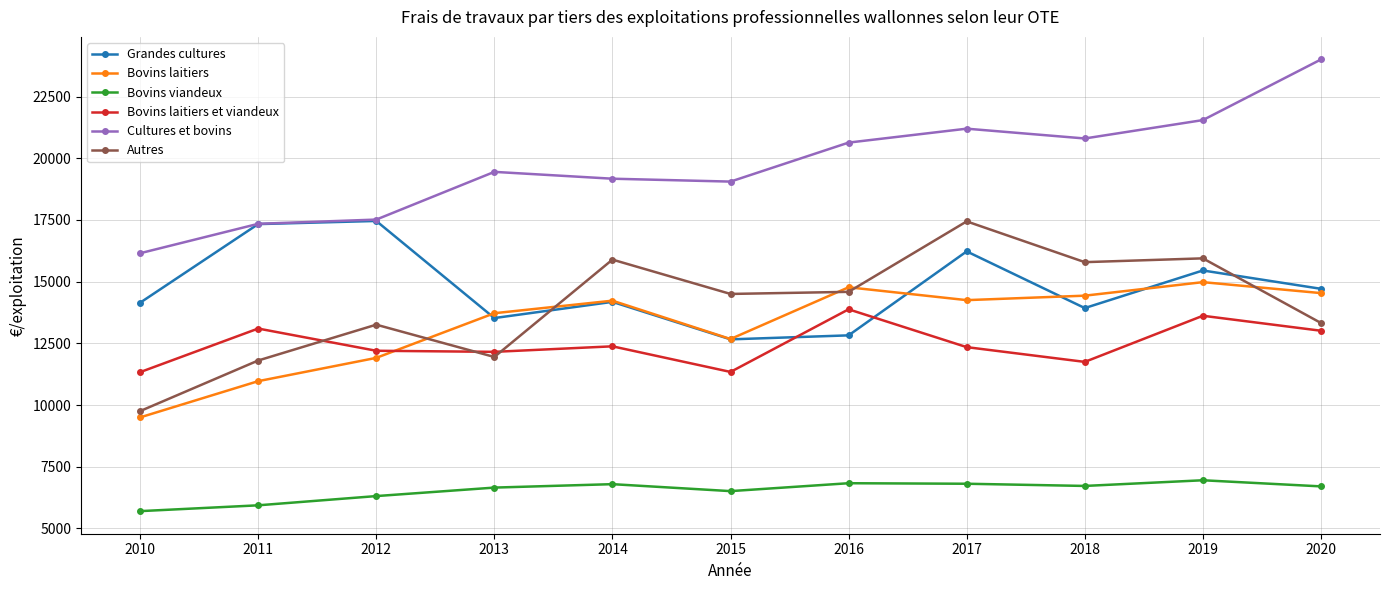

What is the approximate value of Cultures et bovins at 2012?

17515